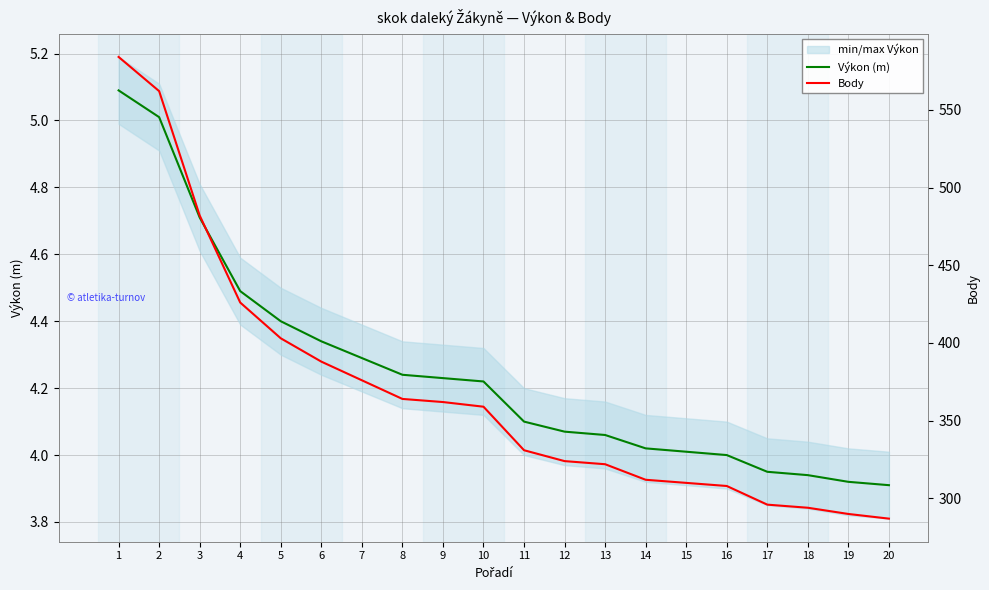

At which label is Body closest to 435?

4